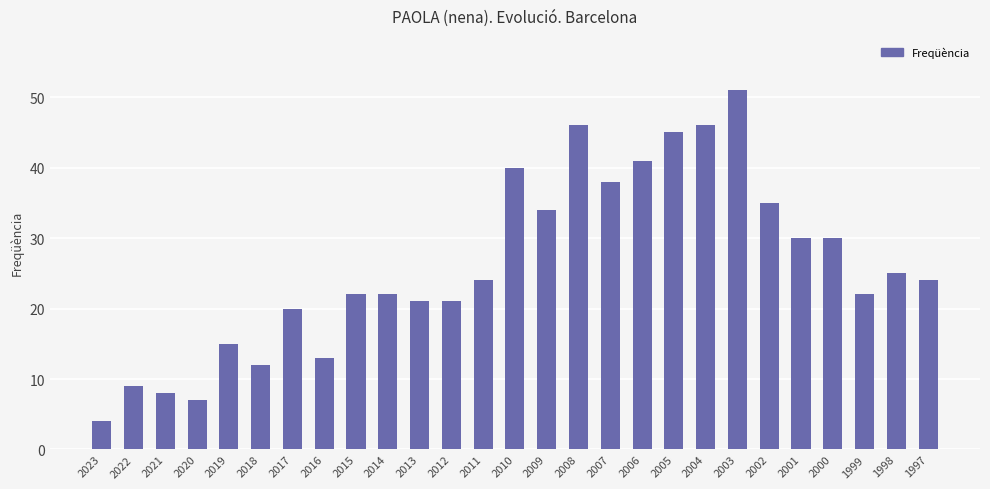

What value does the data have at 1999, to the nearest 10?

20